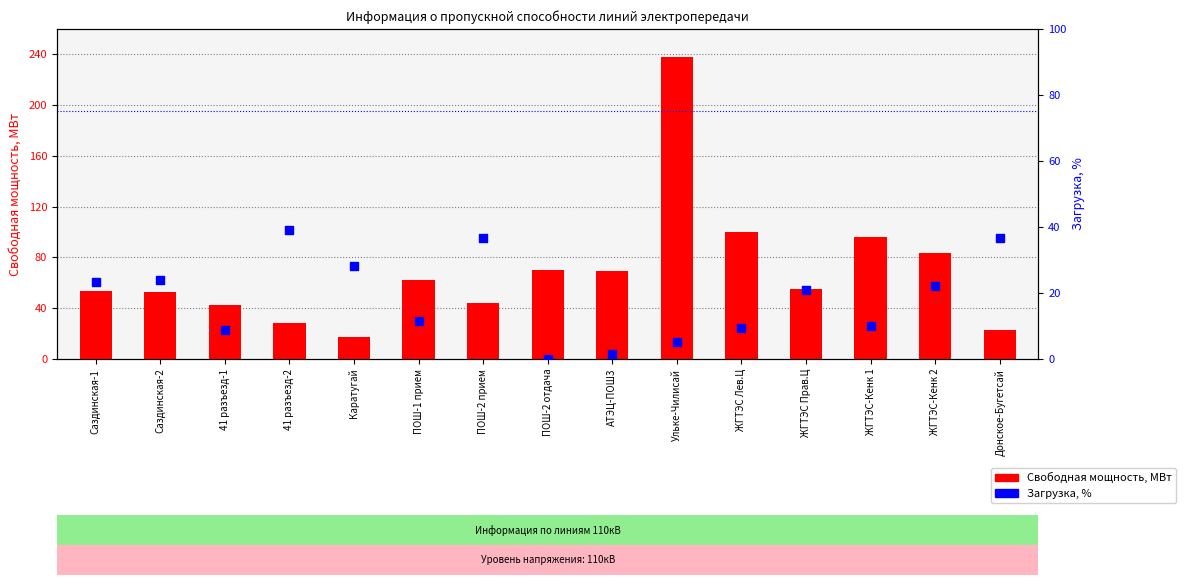

At which category is the sum across all series the highest?

Ульке-Чилисай